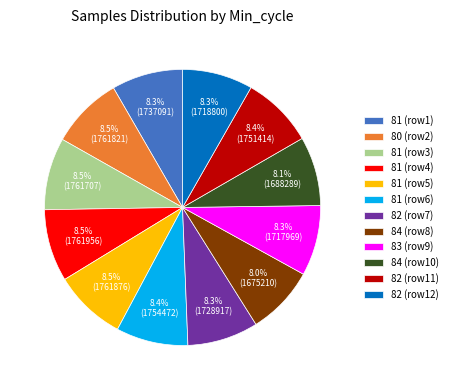

What is the ratio of the value at 84 (row8) to the value at 81 (row6)?

1.0